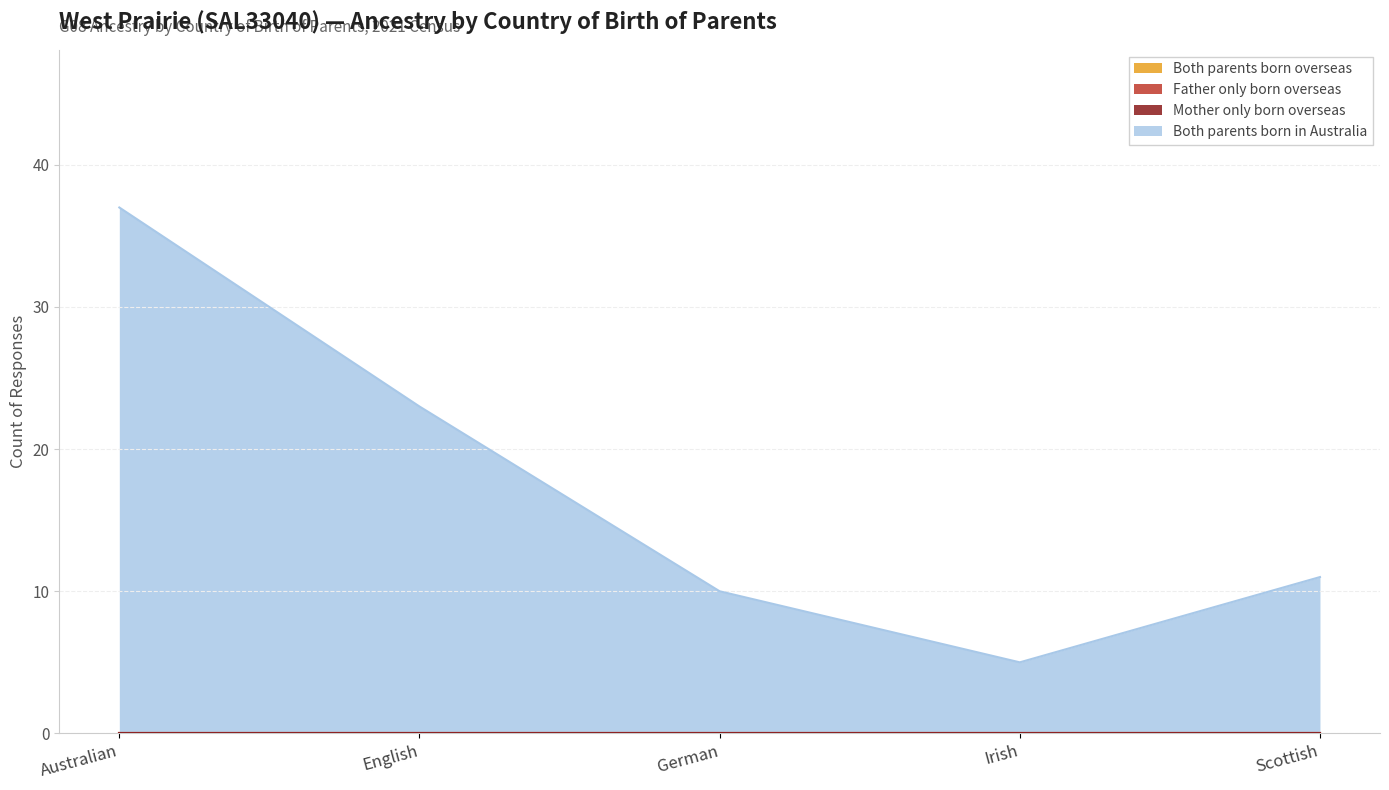

Is the value of Both parents born overseas at Scottish greater than the value of Both parents born in Australia at Irish?

No